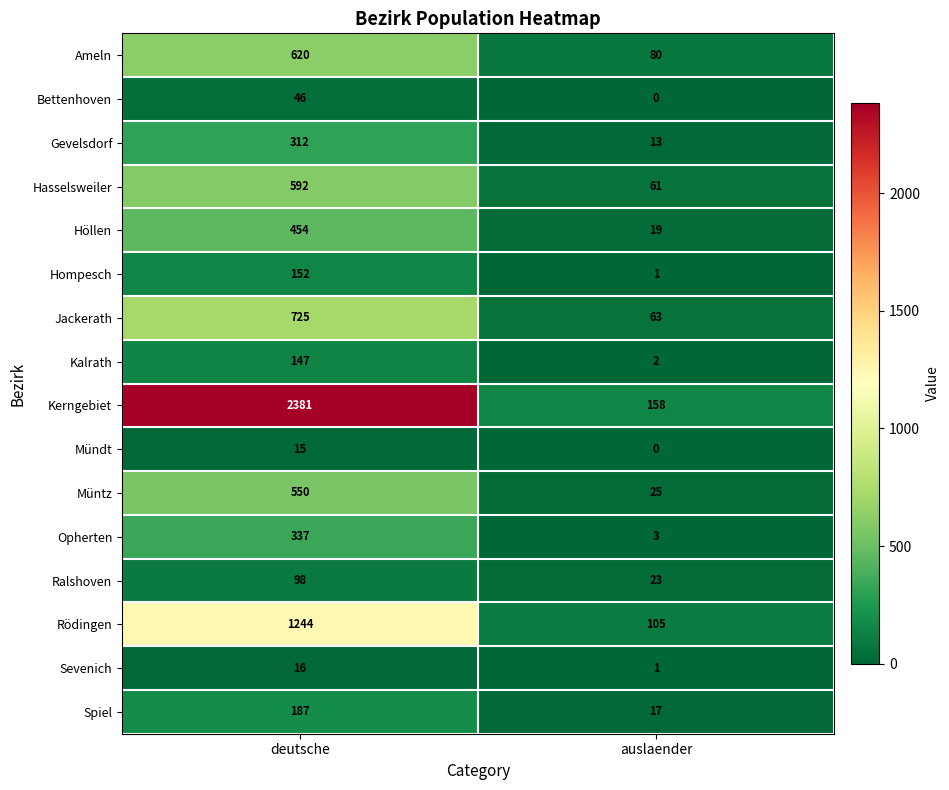

List the labels in order of Sevenich value, largest first.

deutsche, auslaender